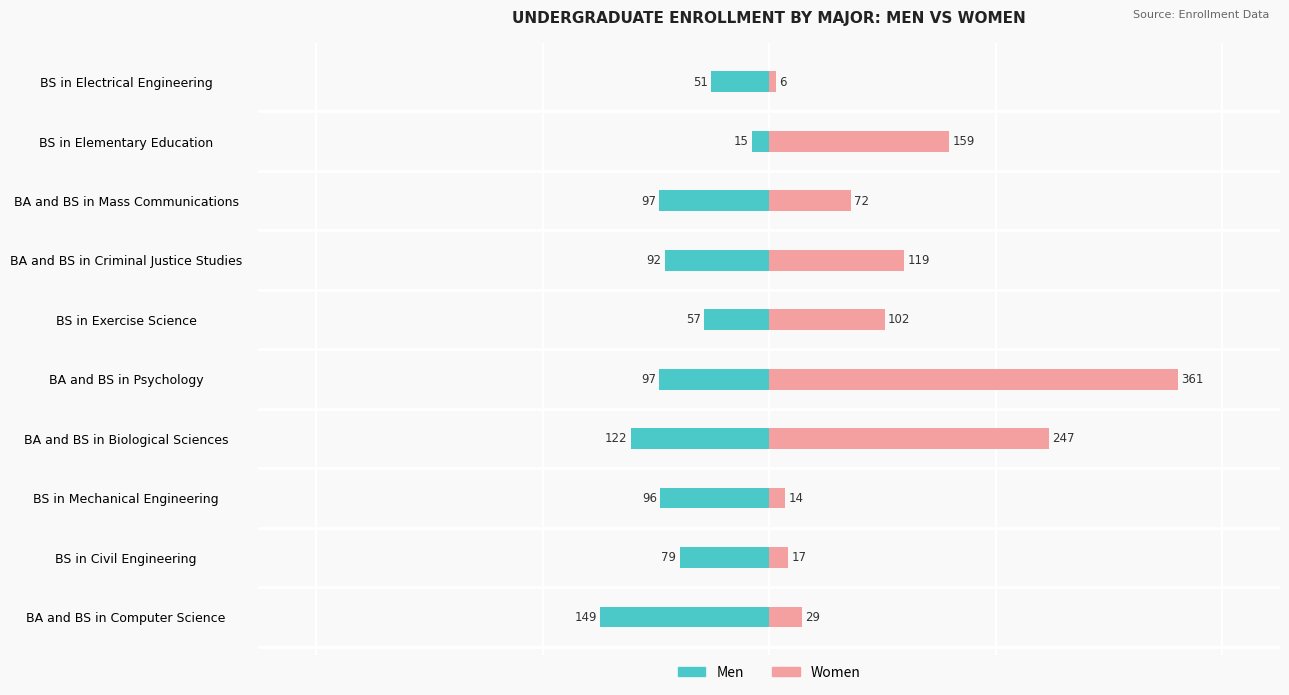

What is the difference between the highest and lowest values at BS in Elementary Education?

174